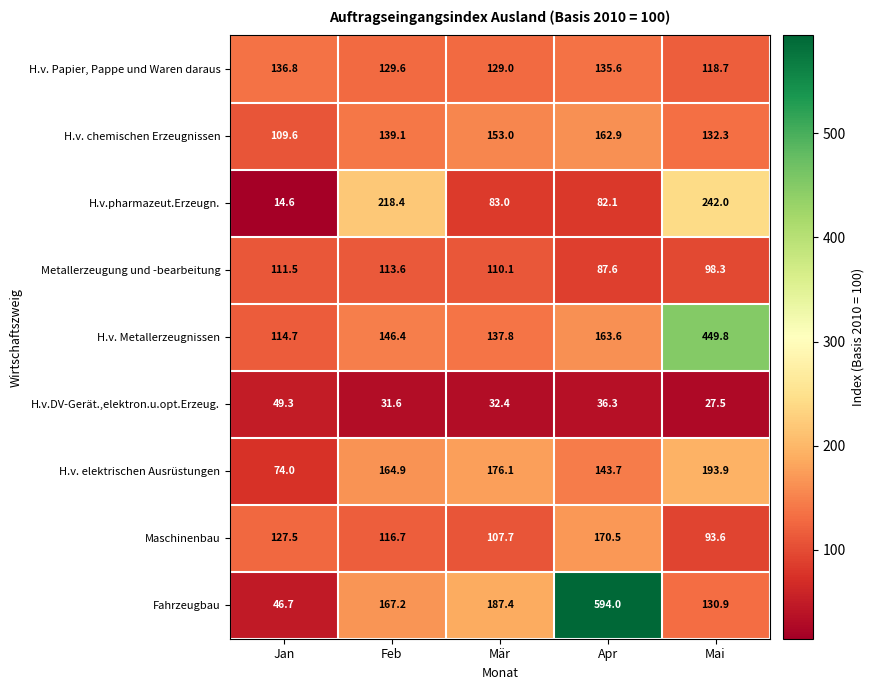

What is the sum of the Fahrzeugbau values at Feb and Mai?

298.1